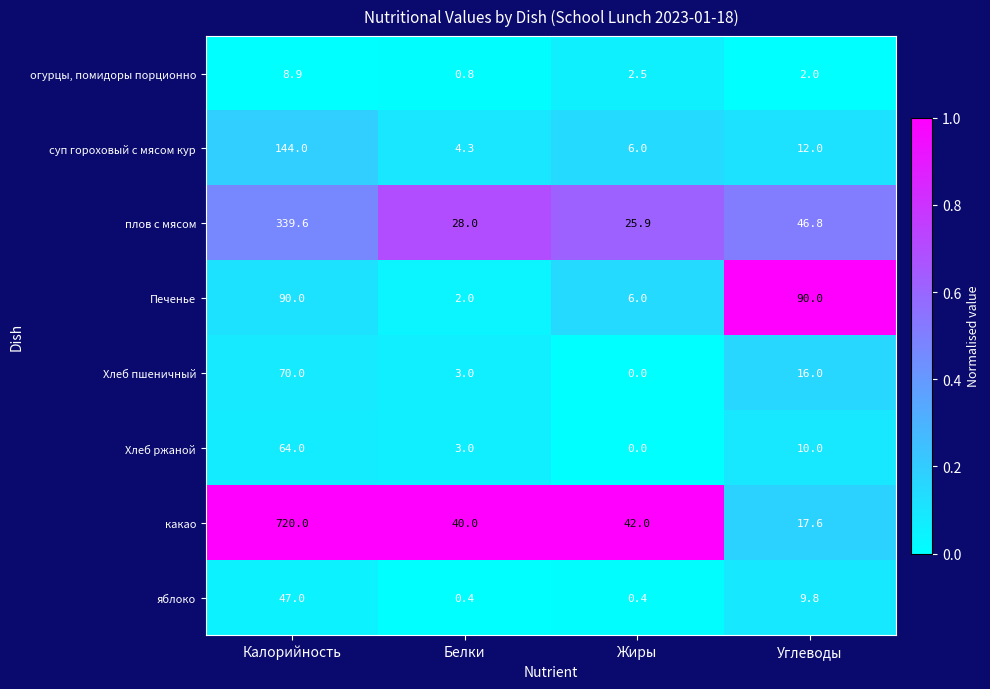

True or false: суп гороховый с мясом кур has a value of 5.2 at Углеводы.

False